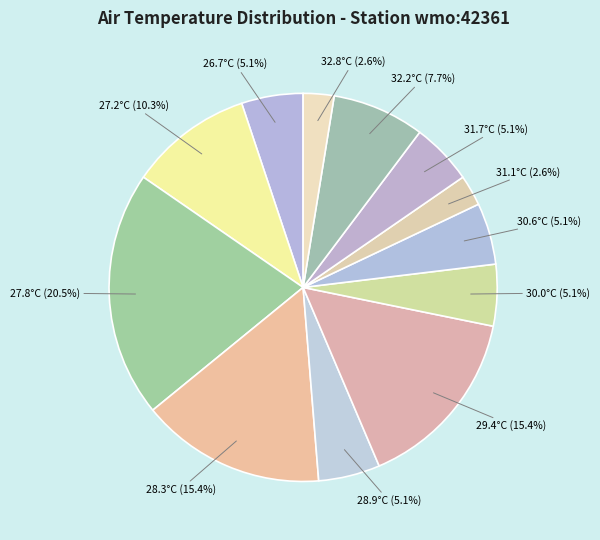

Between 28.3°C and 31.1°C, which is larger?

28.3°C